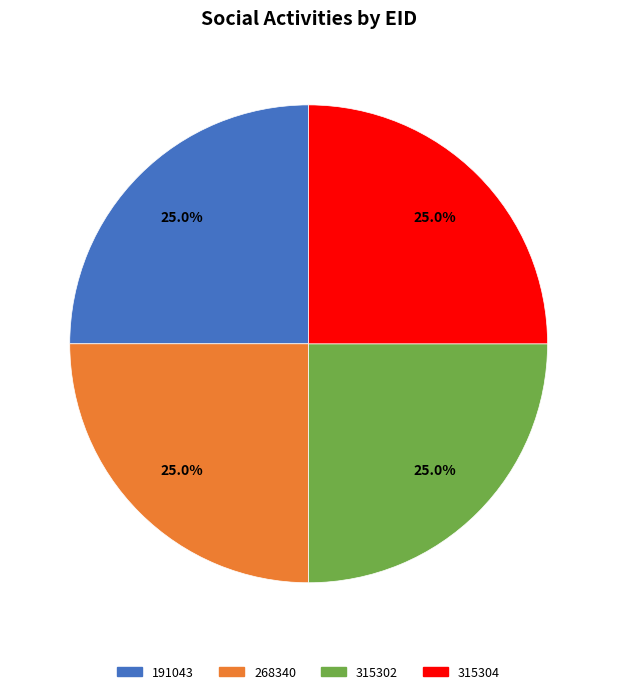

How many segments does this pie chart have?

4